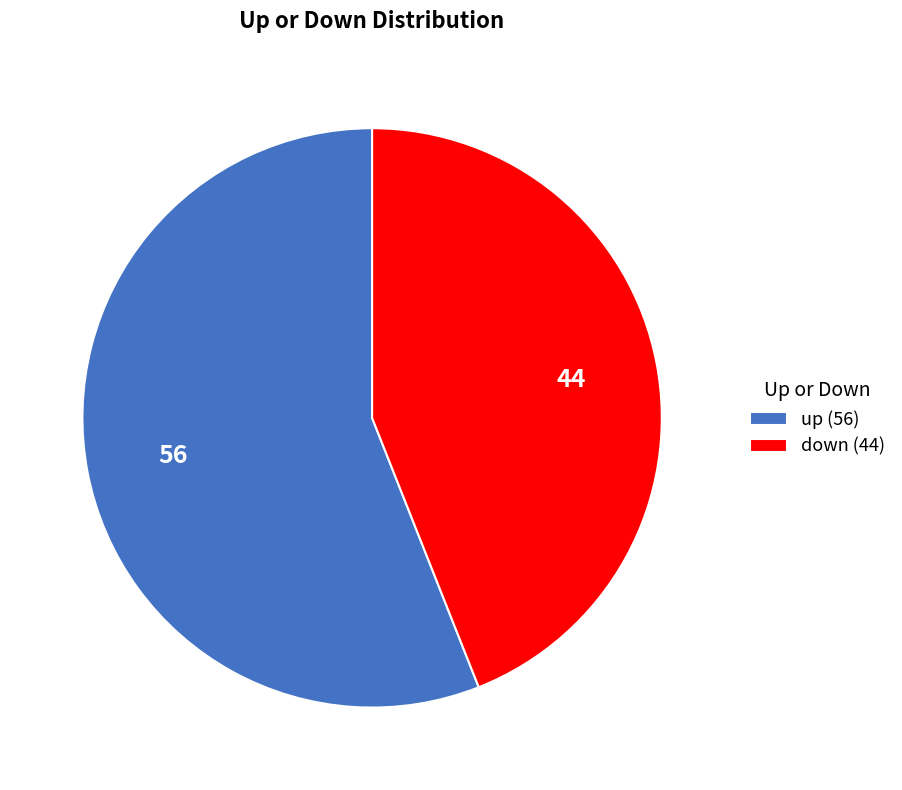

Is there a majority slice in this chart?

Yes